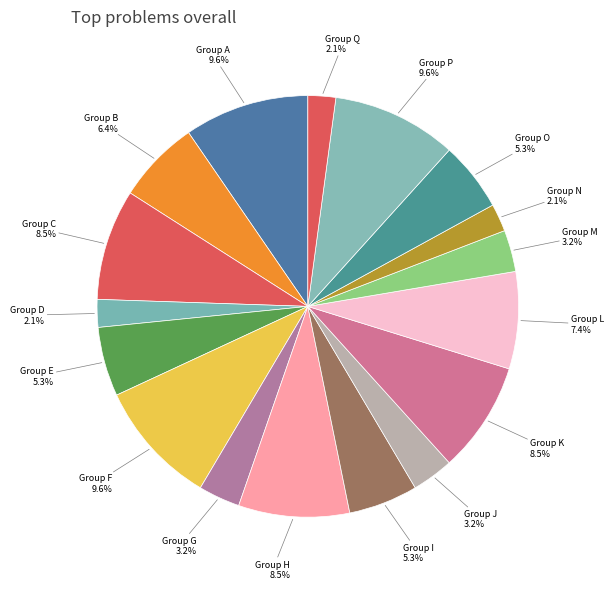

Count the number of slices in the pie.

17